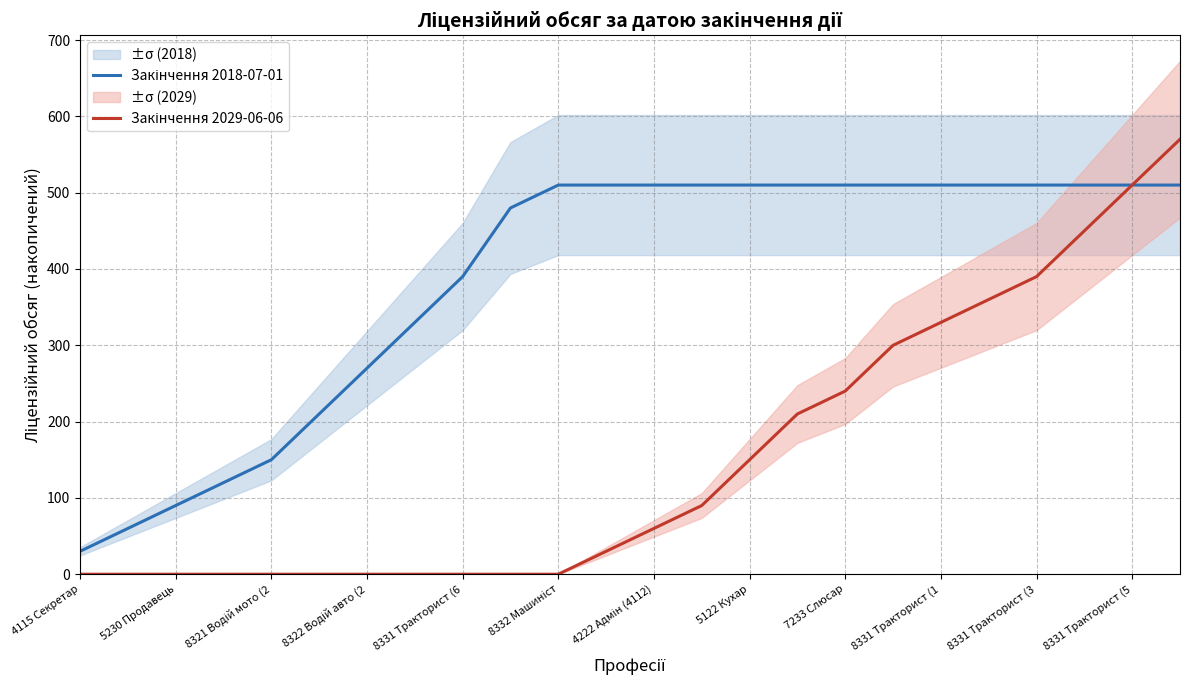

At which category does the chart reach its minimum across all series?

4115 Секретар